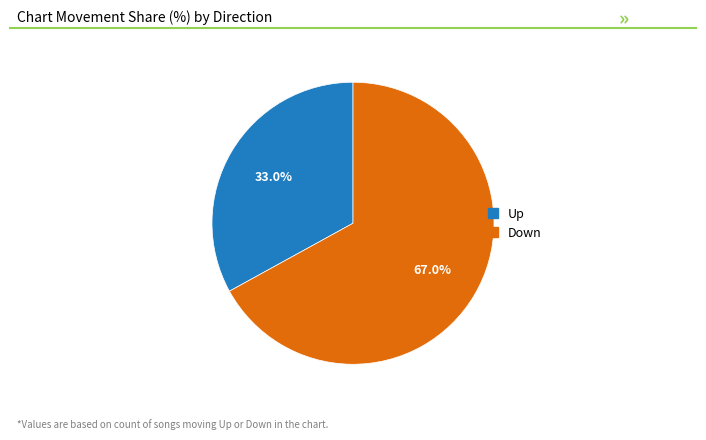

How many slices are in this pie chart?

2